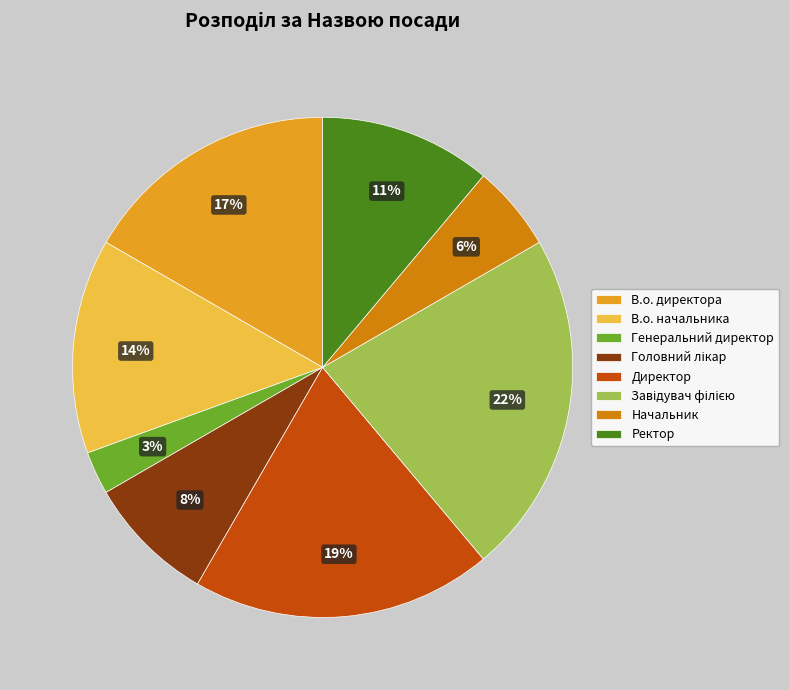

Is Директор the majority of the pie?

No